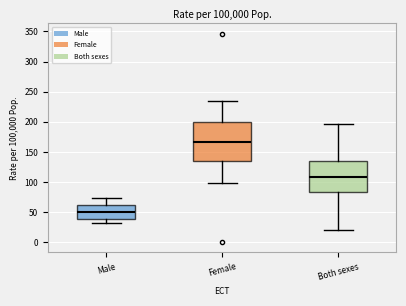

Which box has the highest median line?

Female